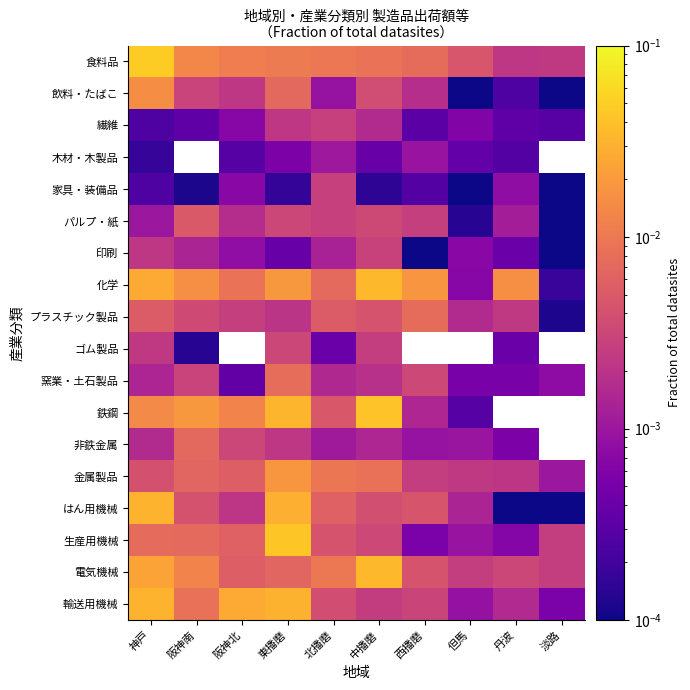

How many data points does each series have?

10